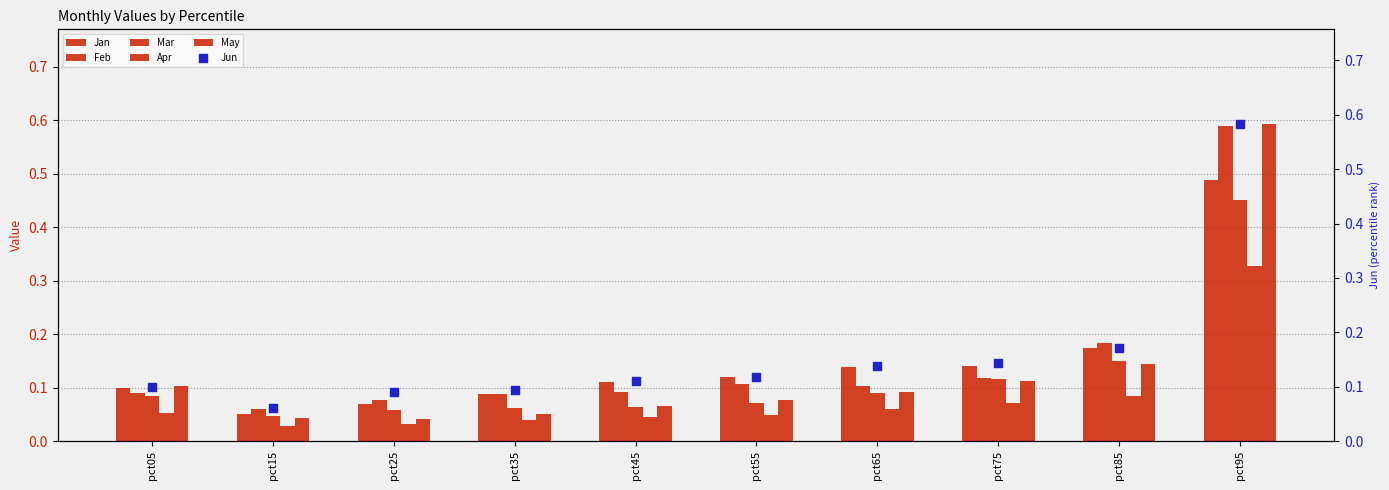

Is the value of Jun at pct45 greater than the value of May at pct05?

Yes